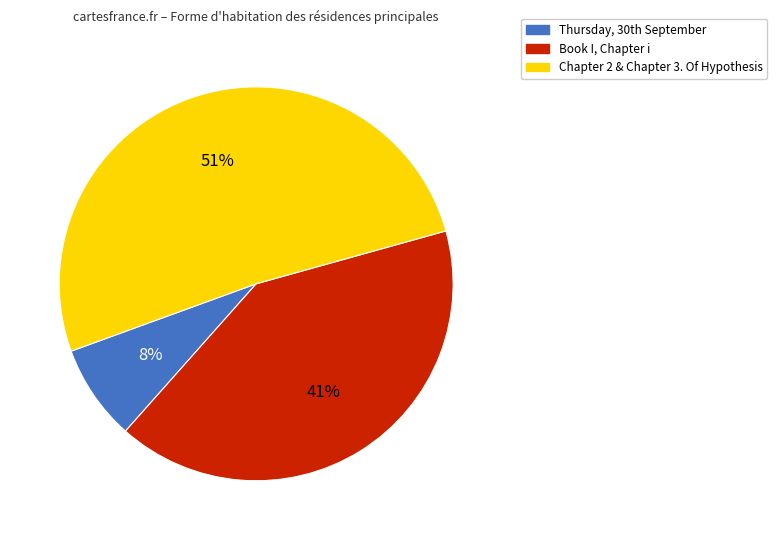

Is Book I, Chapter i the majority of the pie?

No